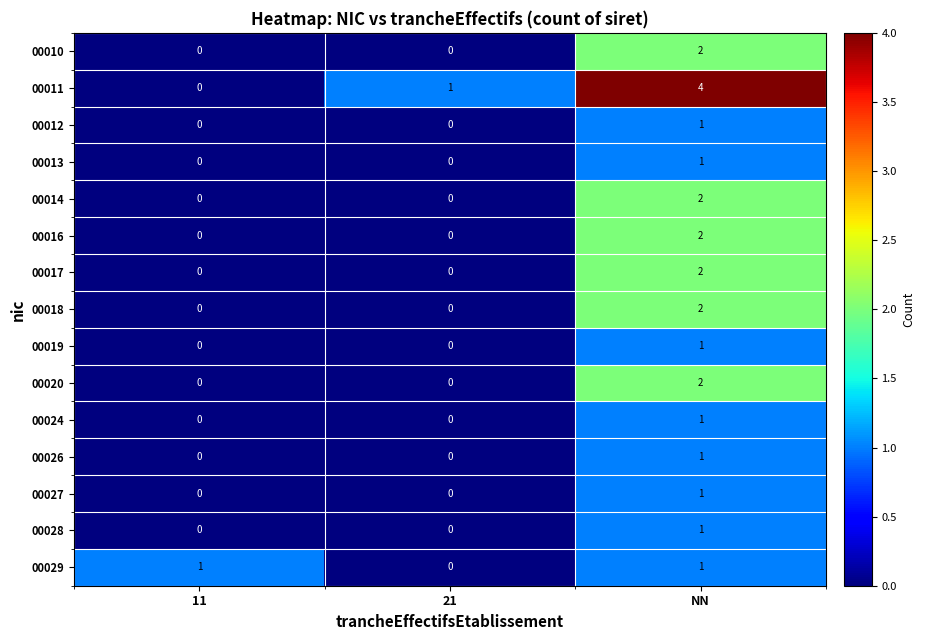

The 00020 series shows 1 at NN. True or false?

False